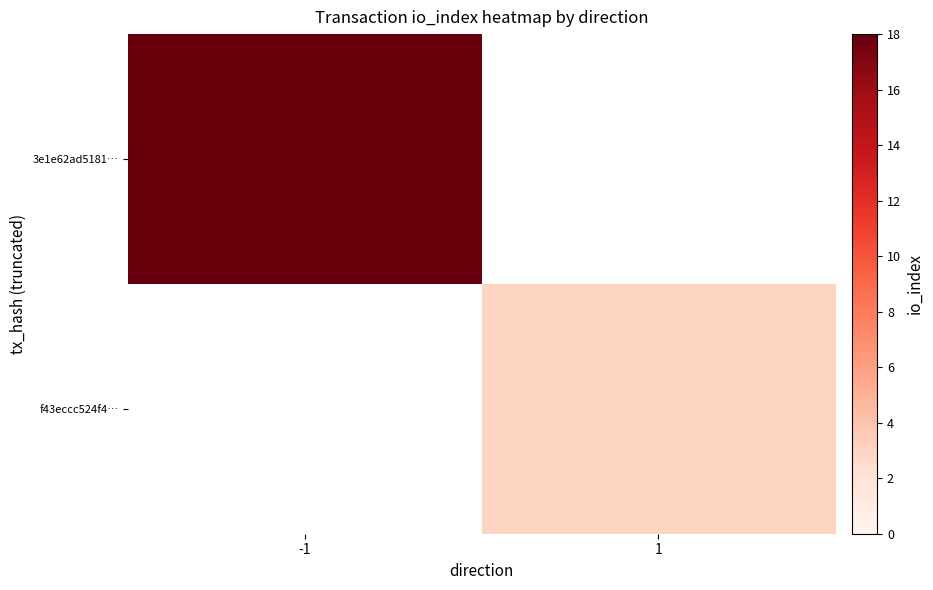

What is the highest value of the 3e1e62ad5181… series?

18.0